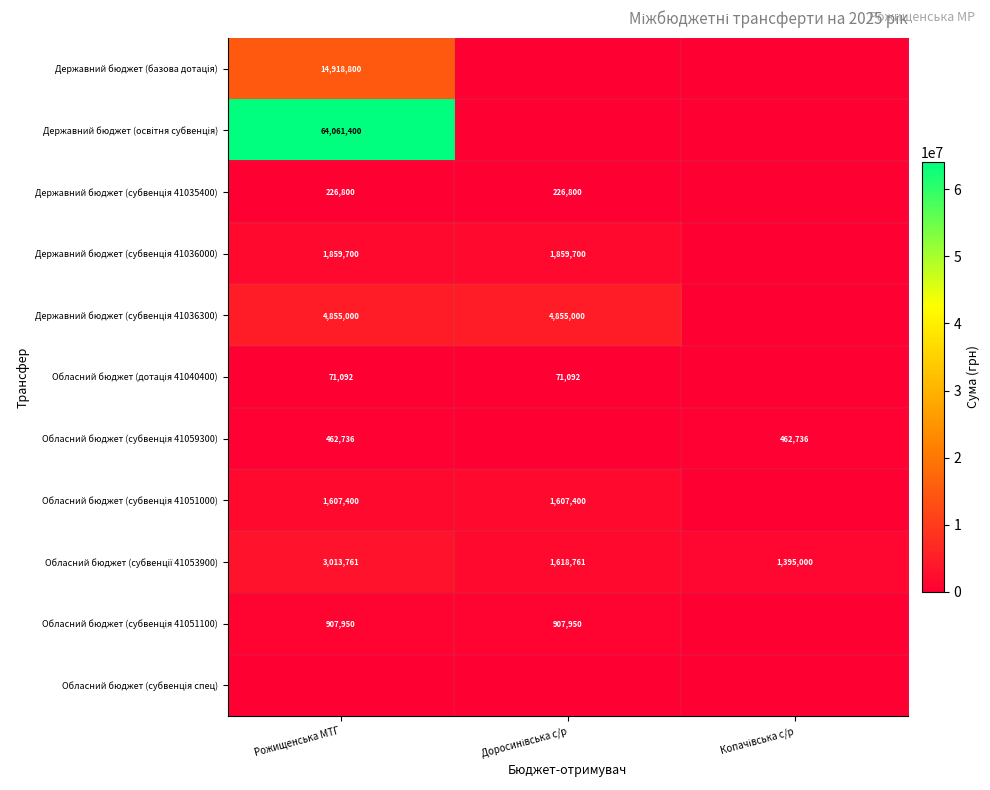

Which category has the lowest value in the Обласний бюджет (субвенція 41051000) series?

Копачівська с/р